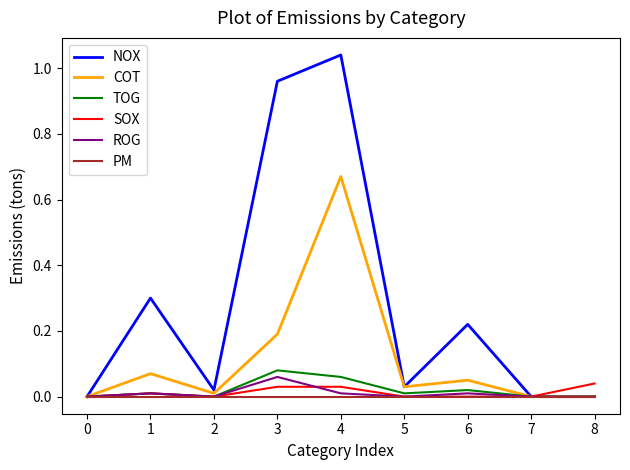

True or false: COT has a value of 0.4 at 4.

False